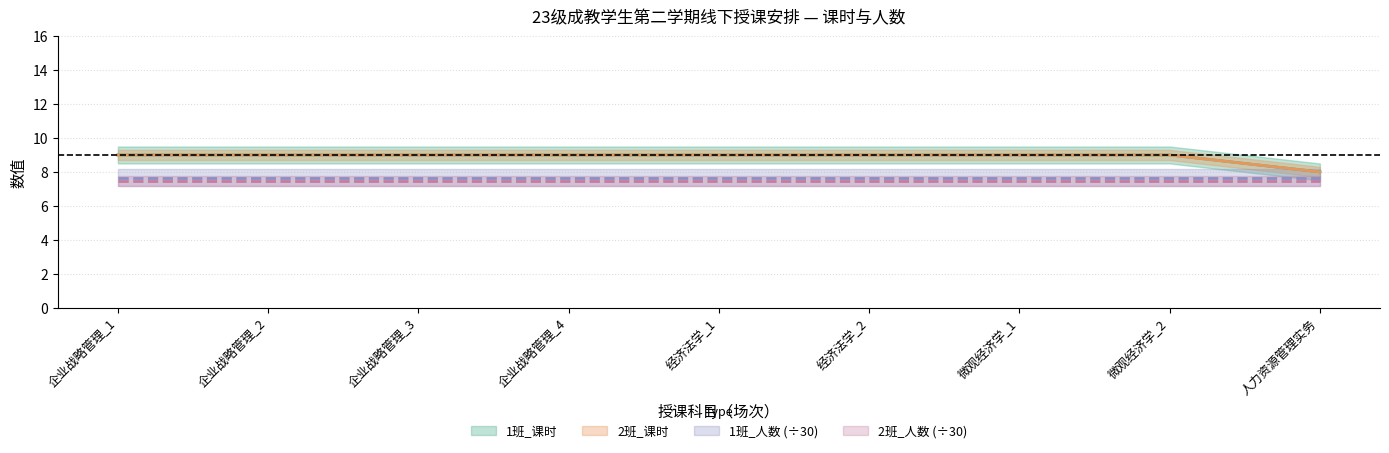

What is the sum of the 1班_课时 values at 人力资源管理实务 and 企业战略管理_3?

17